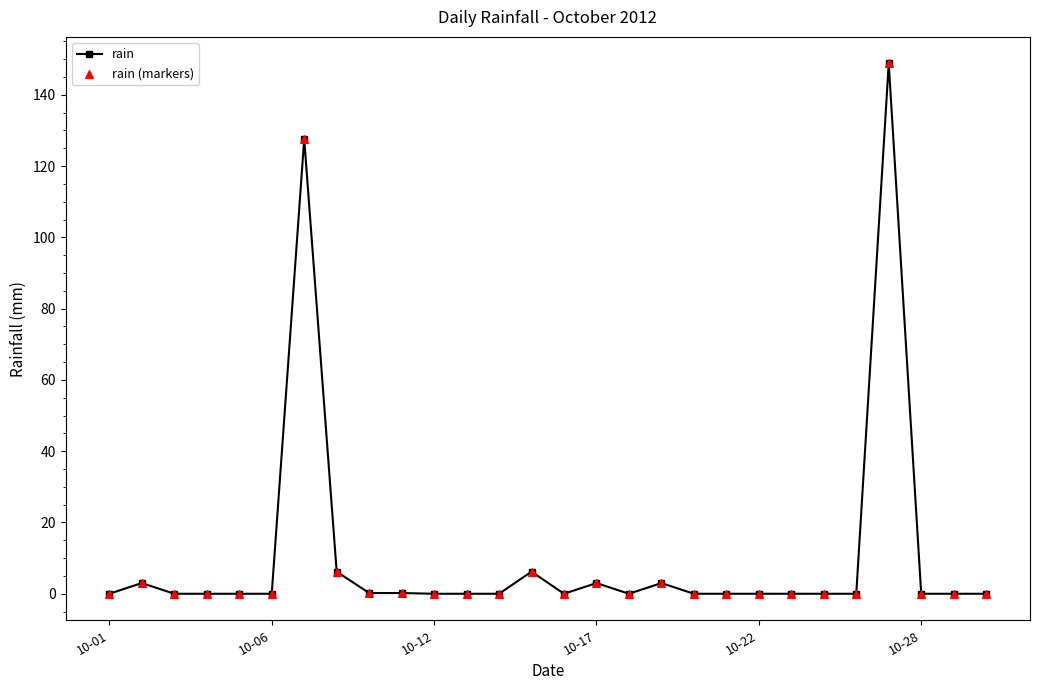

What is the value of the 25th point from the left?

148.8